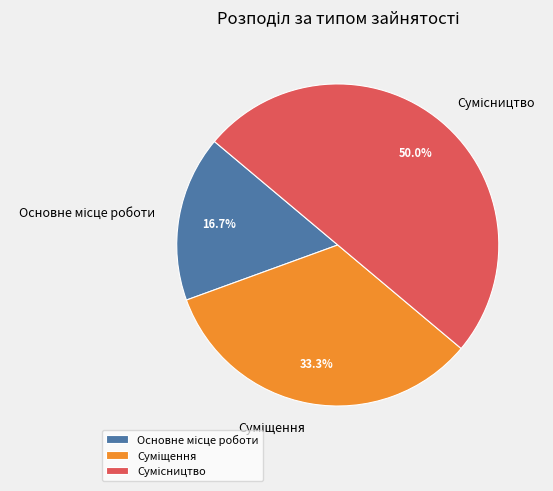

The Сумісництво slice represents 50% of the pie. True or false?

True